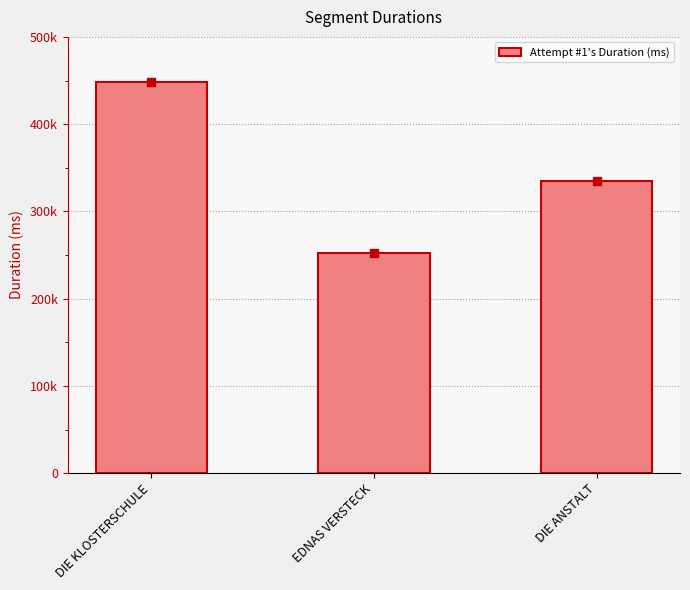

What is the change in value from DIE KLOSTERSCHULE to DIE ANSTALT?

-113461